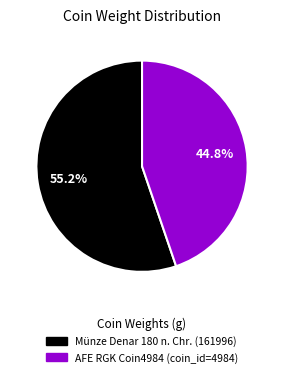

How many slices are in this pie chart?

2